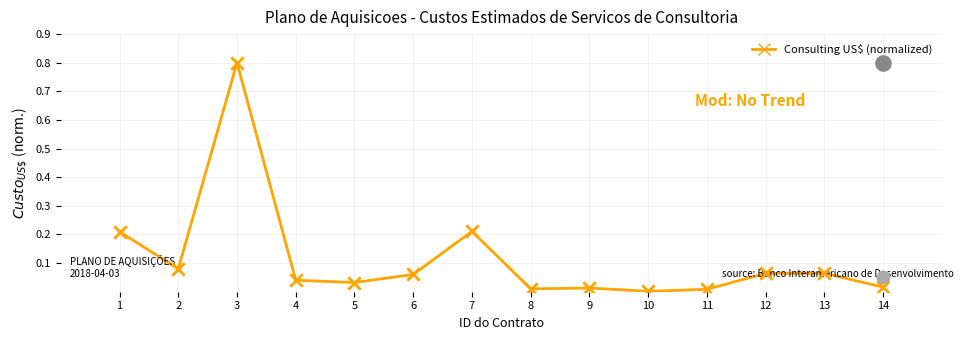

What is the change in value from 3 to 9?

-0.8